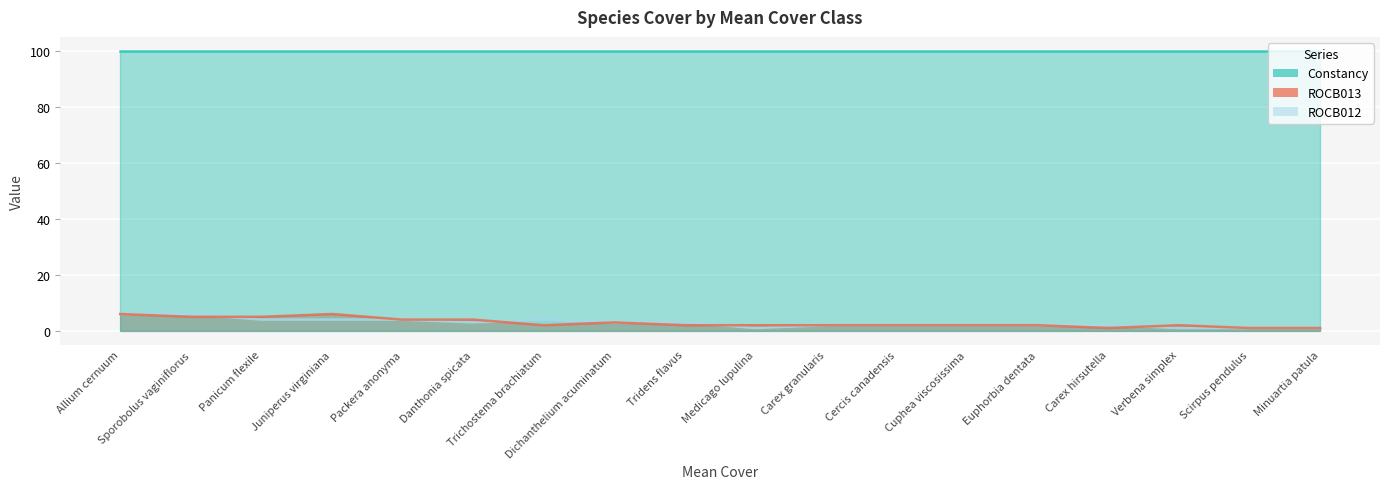

What is the difference between the ROCB013 values at Carex hirsutella and Tridens flavus?

1